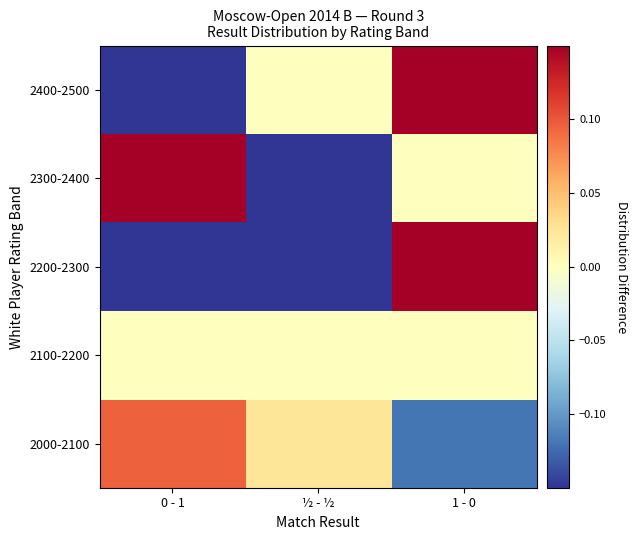

At ½ - ½, list the series in order from smallest to largest.

2200-2300, 2300-2400, 2100-2200, 2400-2500, 2000-2100